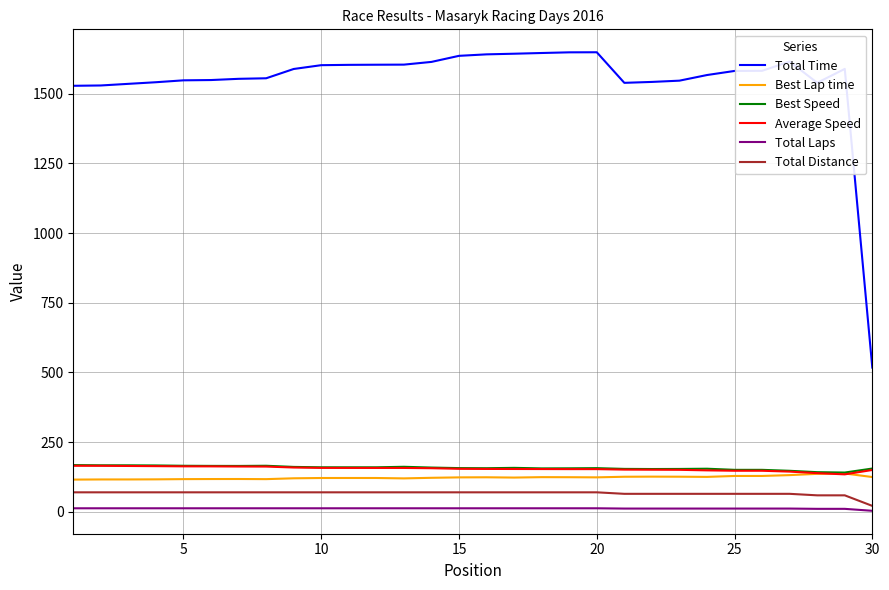

True or false: Total Distance and Total Time cross at least once.

False